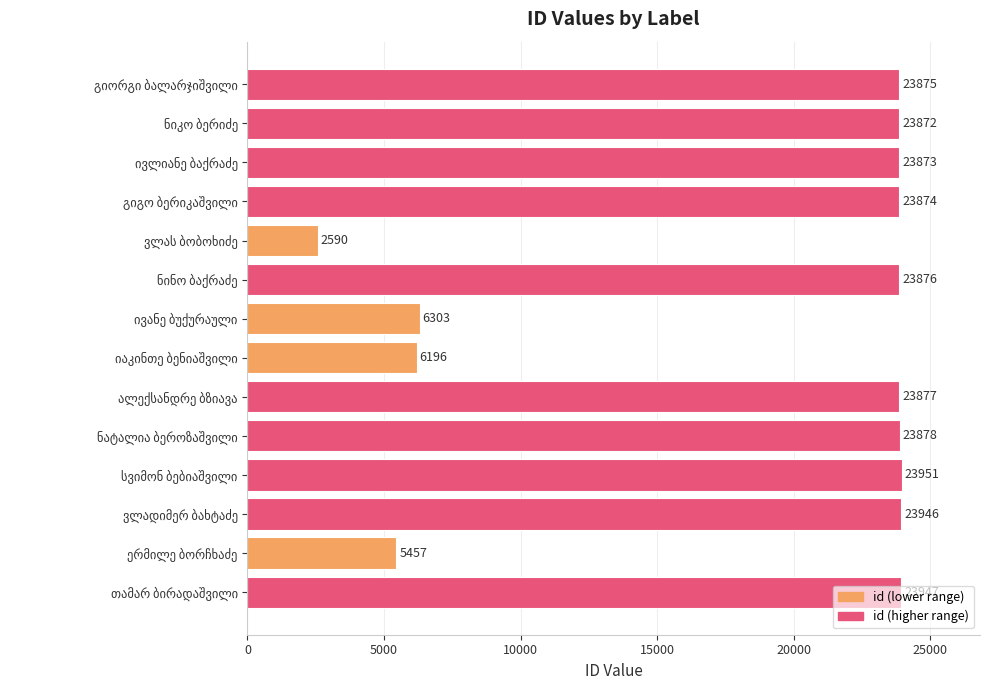

What is the difference between the second highest and minimum values?

21357